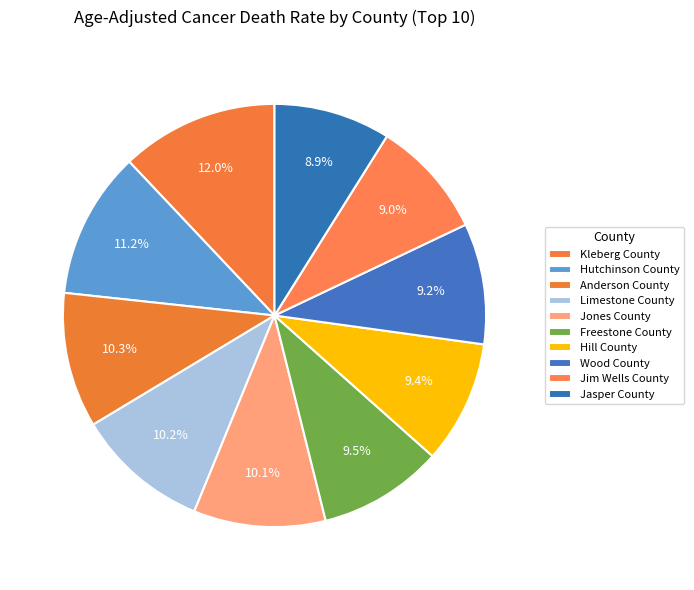

How many segments does this pie chart have?

10